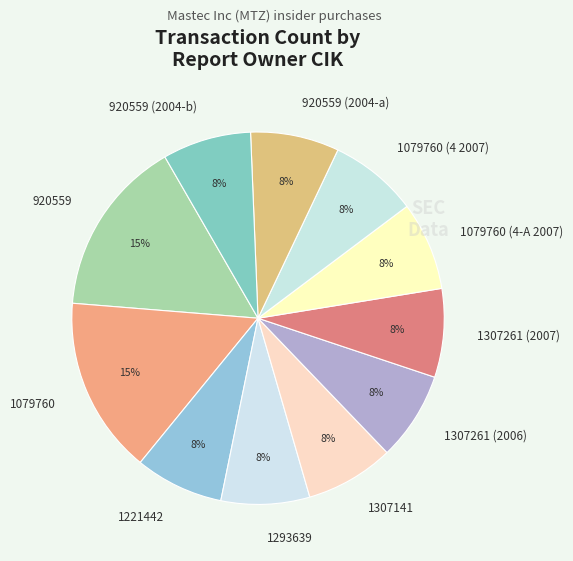

Do 920559 and 1079760 (4 2007) together represent more than half of the pie?

No